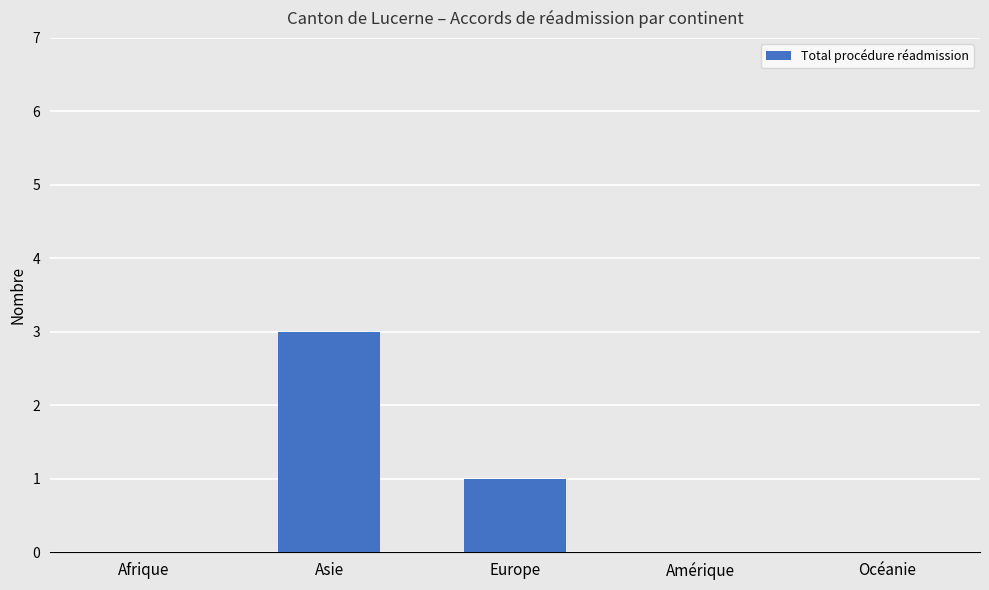

What is the average value?

1